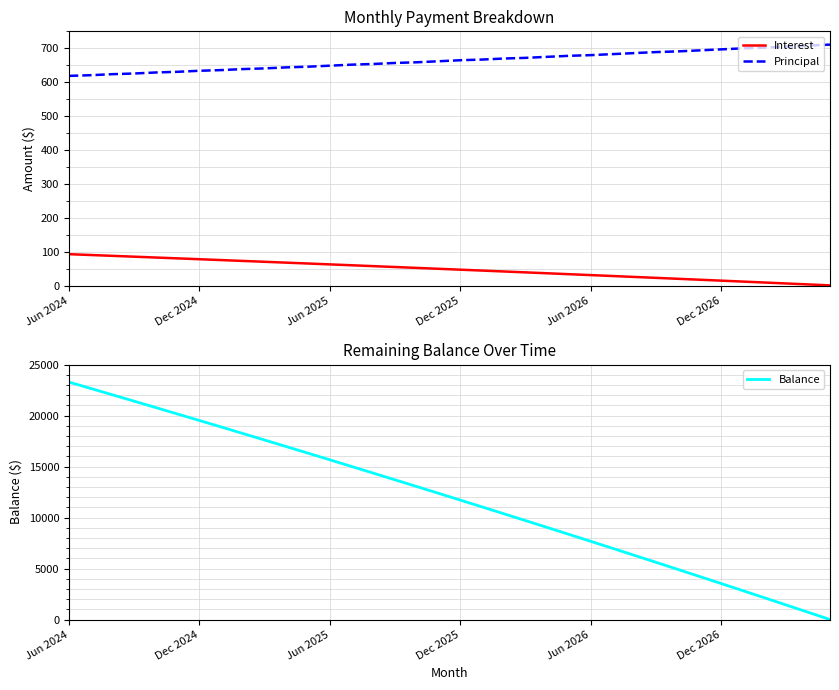

Is this an area chart (filled region under the line)?

No